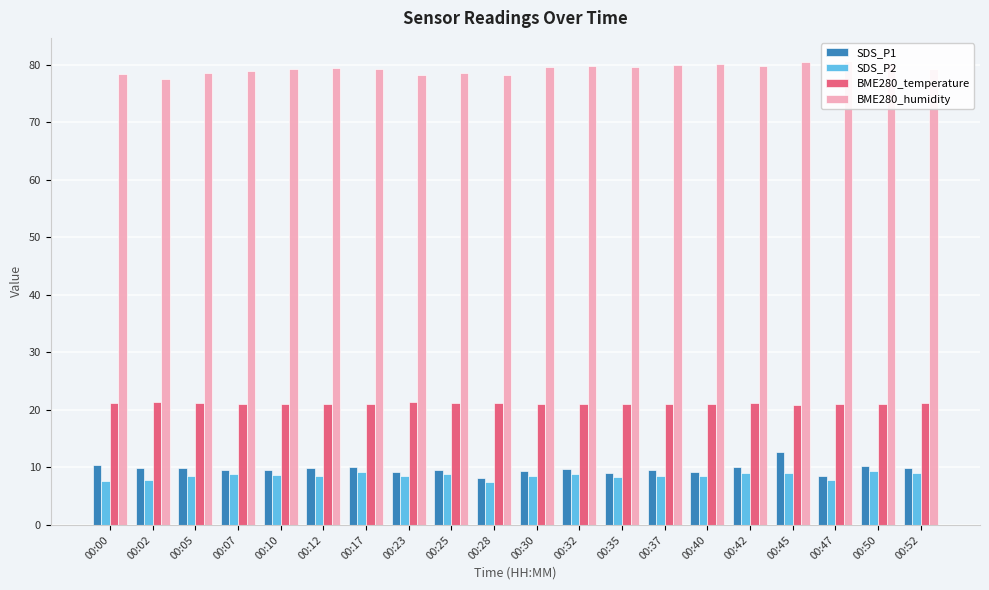

Is the value of SDS_P2 at 00:00 greater than the value of BME280_temperature at 00:32?

No